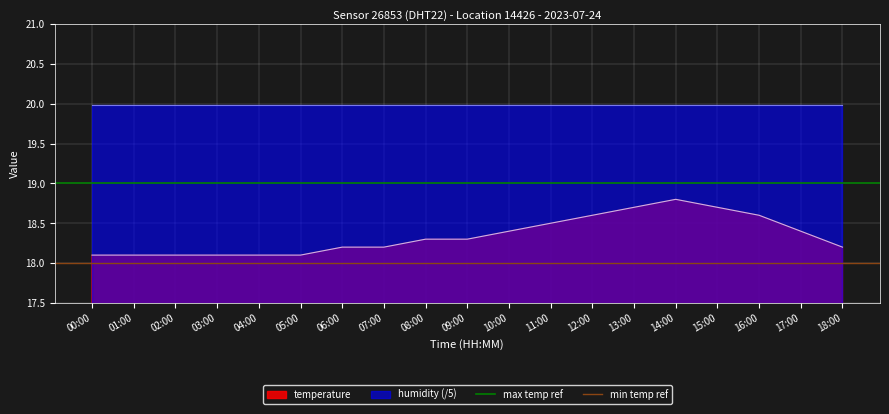

The temperature series shows 18.1 at 00:00. True or false?

True